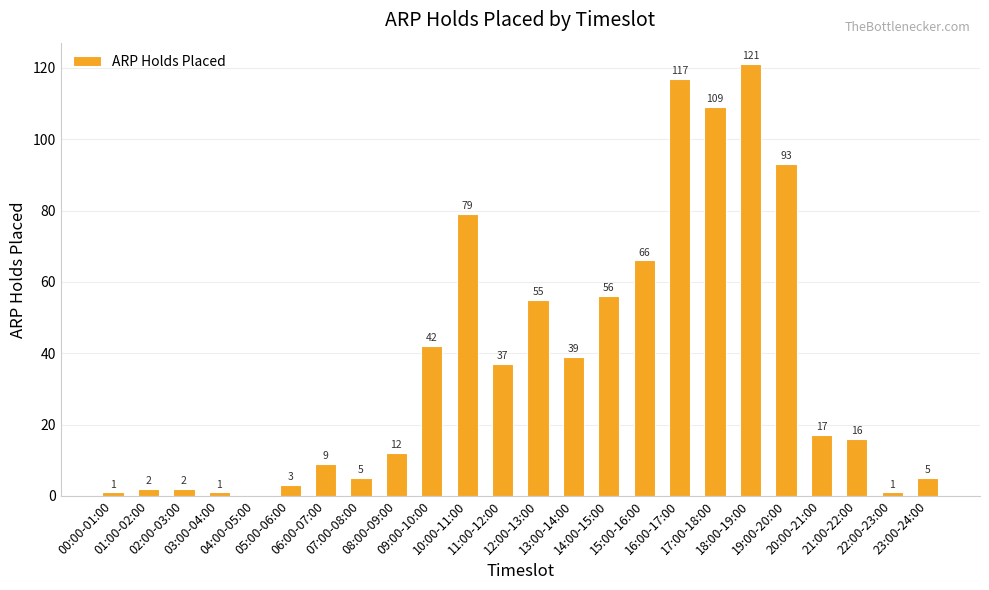

Reading right to left, extract all data points from this chart.

23:00-24:00=5	22:00-23:00=1	21:00-22:00=16	20:00-21:00=17	19:00-20:00=93	18:00-19:00=121	17:00-18:00=109	16:00-17:00=117	15:00-16:00=66	14:00-15:00=56	13:00-14:00=39	12:00-13:00=55	11:00-12:00=37	10:00-11:00=79	09:00-10:00=42	08:00-09:00=12	07:00-08:00=5	06:00-07:00=9	05:00-06:00=3	04:00-05:00=0	03:00-04:00=1	02:00-03:00=2	01:00-02:00=2	00:00-01:00=1